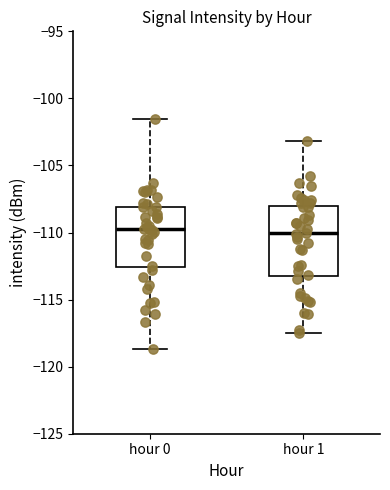

Reading left to right, transcribe this box plot: for each box, give where its median line is, the range the box spans, and where its two whiskers end, as read against the y-axis. The values are not printed on the chart, so give them approximately, as read against the axis.

hour 0: median -109.5, box -112.5 to -108.0, whiskers -118.5 to -101.5
hour 1: median -110.0, box -113.5 to -108.0, whiskers -117.5 to -103.0